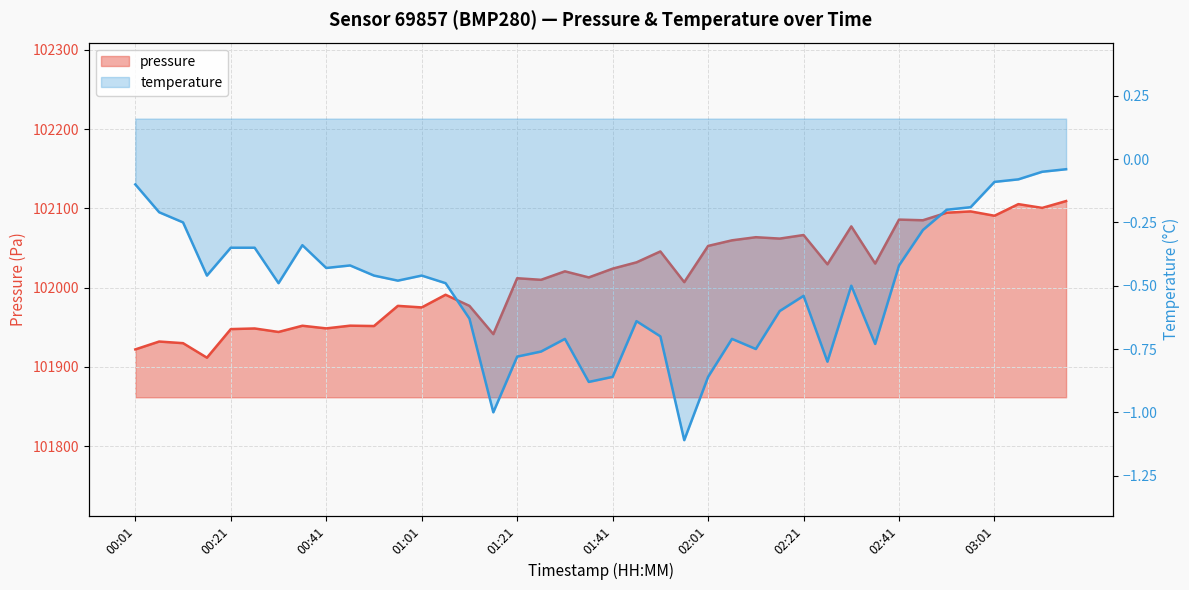

Reading left to right, extract all data points from this chart.

pressure: 00:01=101922.0	00:06=101932.0	00:11=101929.9	00:16=101911.6	00:21=101947.7	00:26=101948.5	00:31=101944.1	00:36=101951.9	00:41=101948.6	00:46=101952.0	00:51=101951.5	00:56=101977.0	01:01=101975.0	01:06=101991.0	01:11=101977.0	01:16=101941.3	01:21=102011.9	01:26=102009.9	01:31=102020.6	01:36=102012.9	01:41=102024.0	01:46=102031.9	01:51=102045.7	01:56=102006.9	02:01=102052.7	02:06=102059.7	02:11=102063.7	02:16=102061.9	02:21=102066.4	02:26=102029.5	02:31=102077.3	02:36=102030.4	02:41=102085.9	02:46=102085.1	02:51=102094.6	02:56=102096.2	03:01=102090.8	03:06=102105.4	03:11=102100.7	03:16=102109.3
temperature: 00:01=-0.1	00:06=-0.2	00:11=-0.2	00:16=-0.5	00:21=-0.3	00:26=-0.3	00:31=-0.5	00:36=-0.3	00:41=-0.4	00:46=-0.4	00:51=-0.5	00:56=-0.5	01:01=-0.5	01:06=-0.5	01:11=-0.6	01:16=-1.0	01:21=-0.8	01:26=-0.8	01:31=-0.7	01:36=-0.9	01:41=-0.9	01:46=-0.6	01:51=-0.7	01:56=-1.1	02:01=-0.9	02:06=-0.7	02:11=-0.8	02:16=-0.6	02:21=-0.5	02:26=-0.8	02:31=-0.5	02:36=-0.7	02:41=-0.4	02:46=-0.3	02:51=-0.2	02:56=-0.2	03:01=-0.1	03:06=-0.1	03:11=-0.1	03:16=-0.0